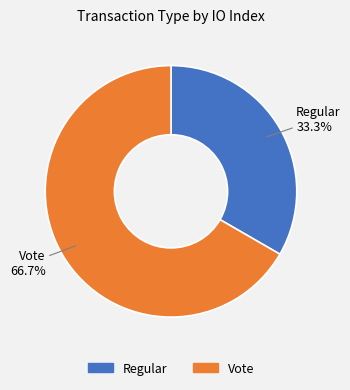

Which slice is the smallest?

Regular